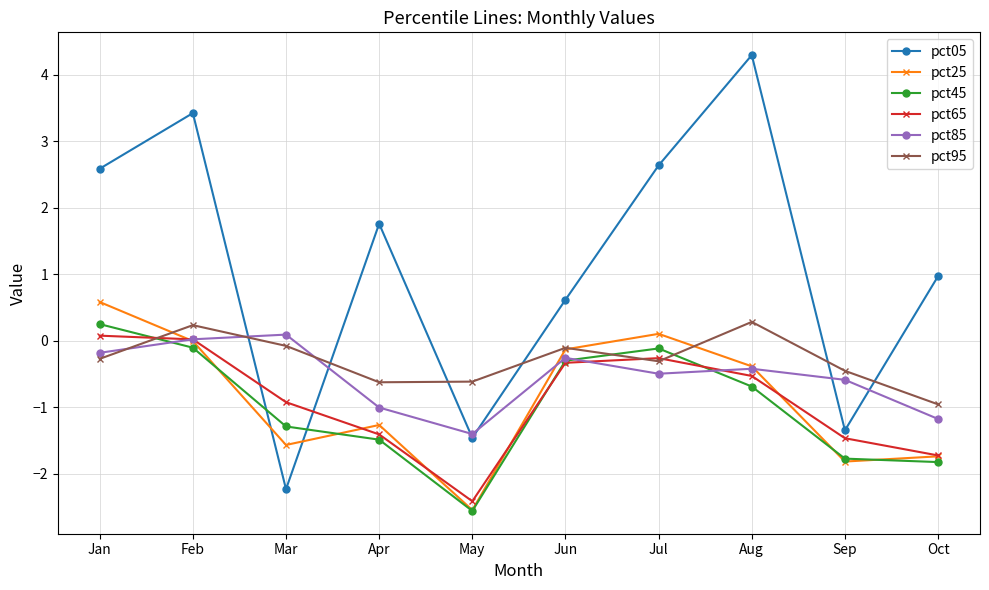

At which category is the sum across all series the highest?

Feb